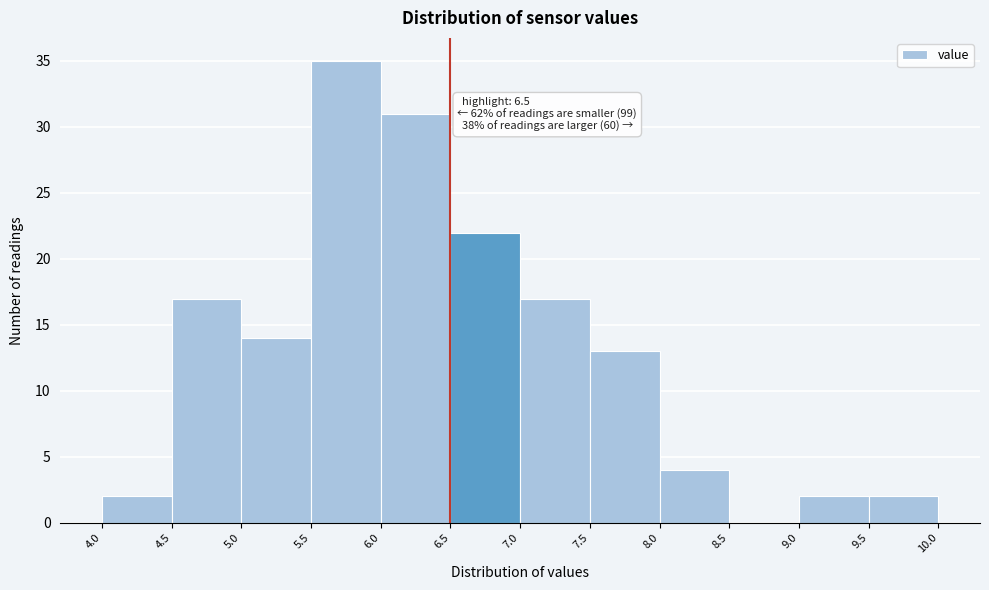

Over which range of the x-axis is the bar tallest?

5.5 to 6.0